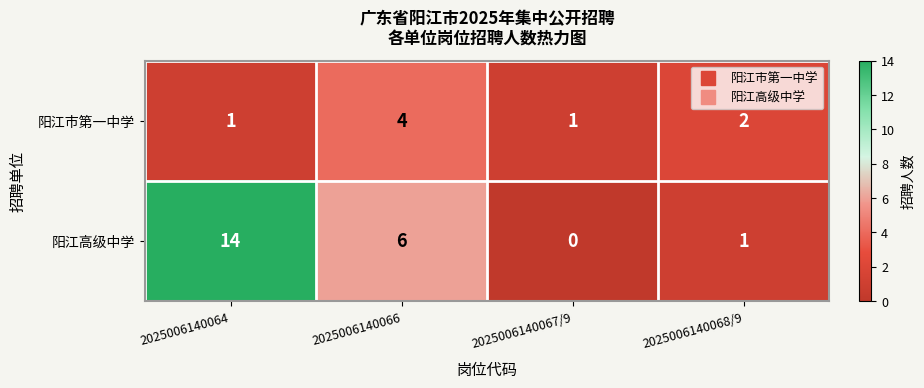

List the series in order of their overall mean, lowest first.

阳江市第一中学, 阳江高级中学